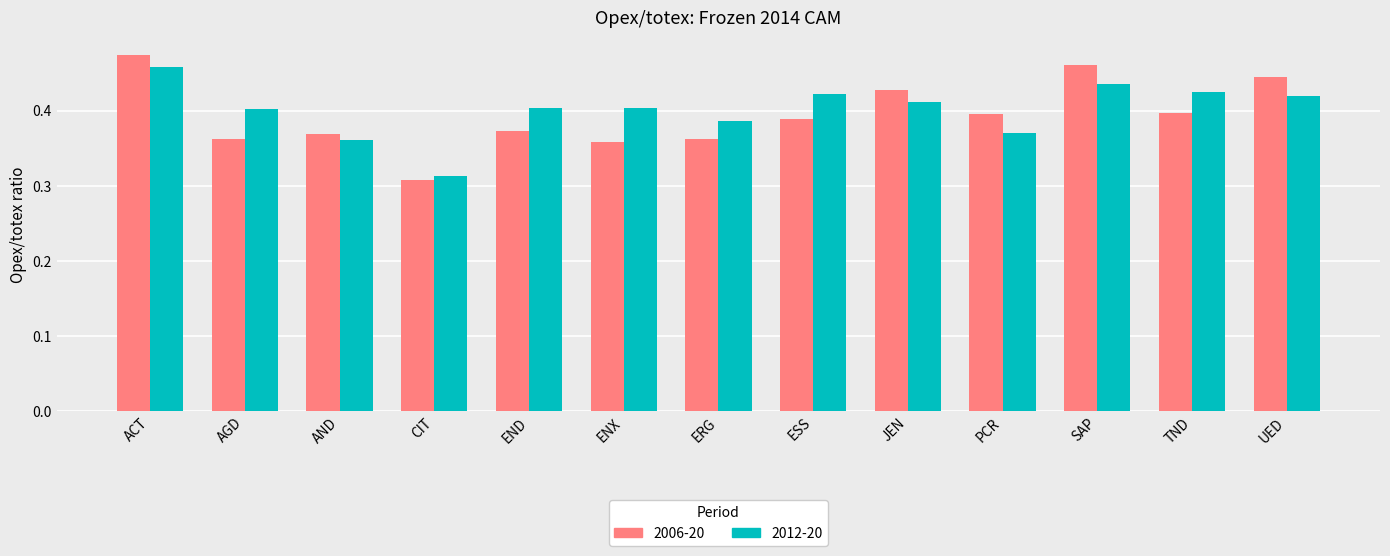

At which label does 2012-20 reach its minimum?

CIT